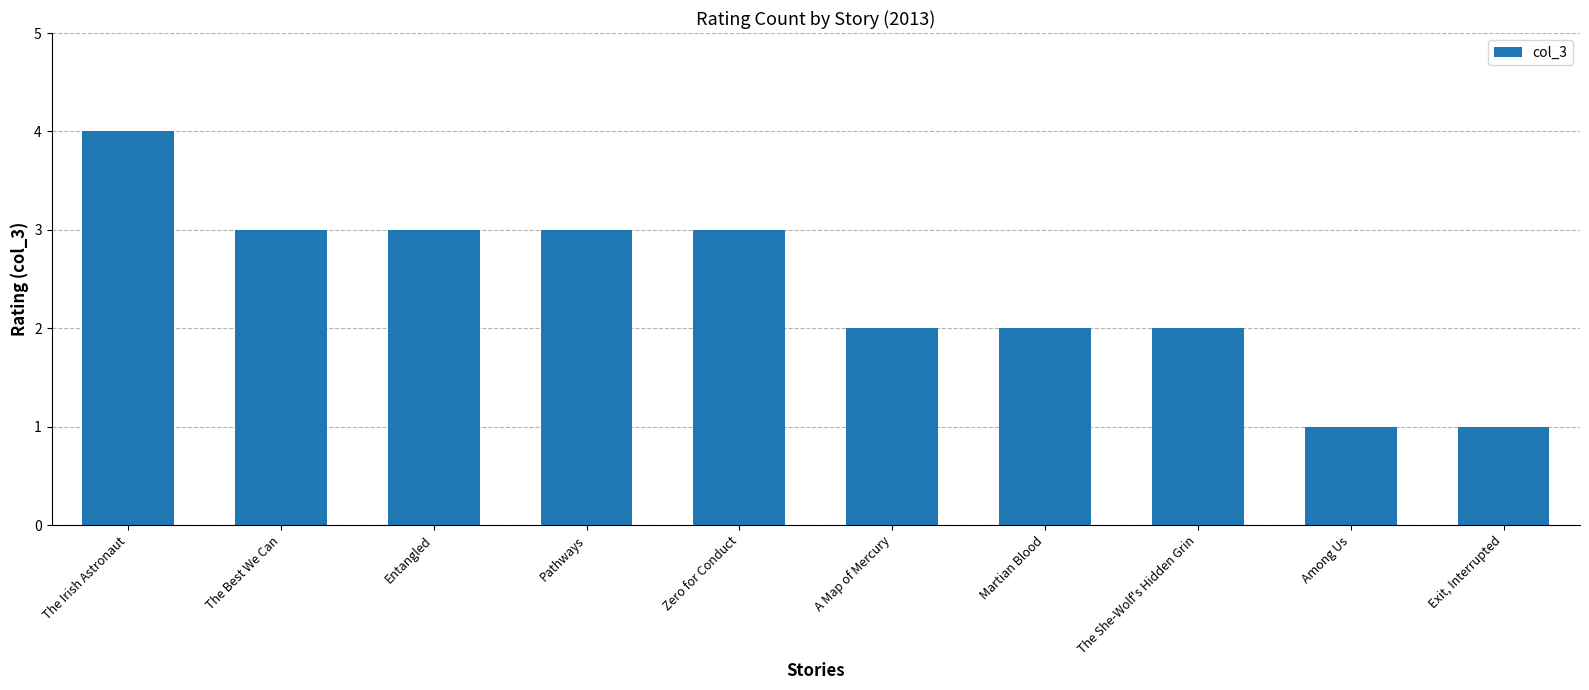

Are the bars horizontal?

No